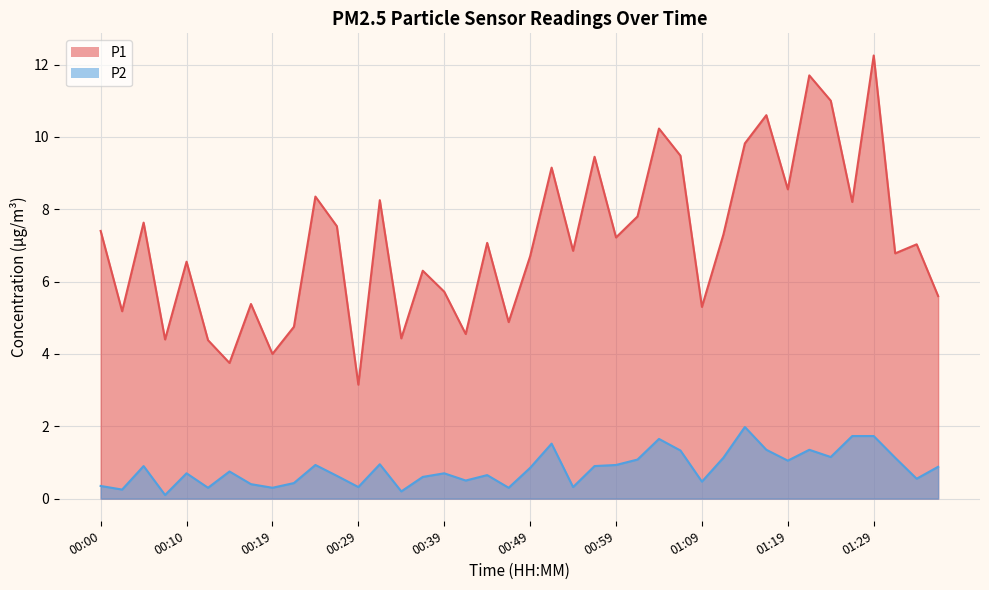

Does the chart display data point markers on the line(s)?

No